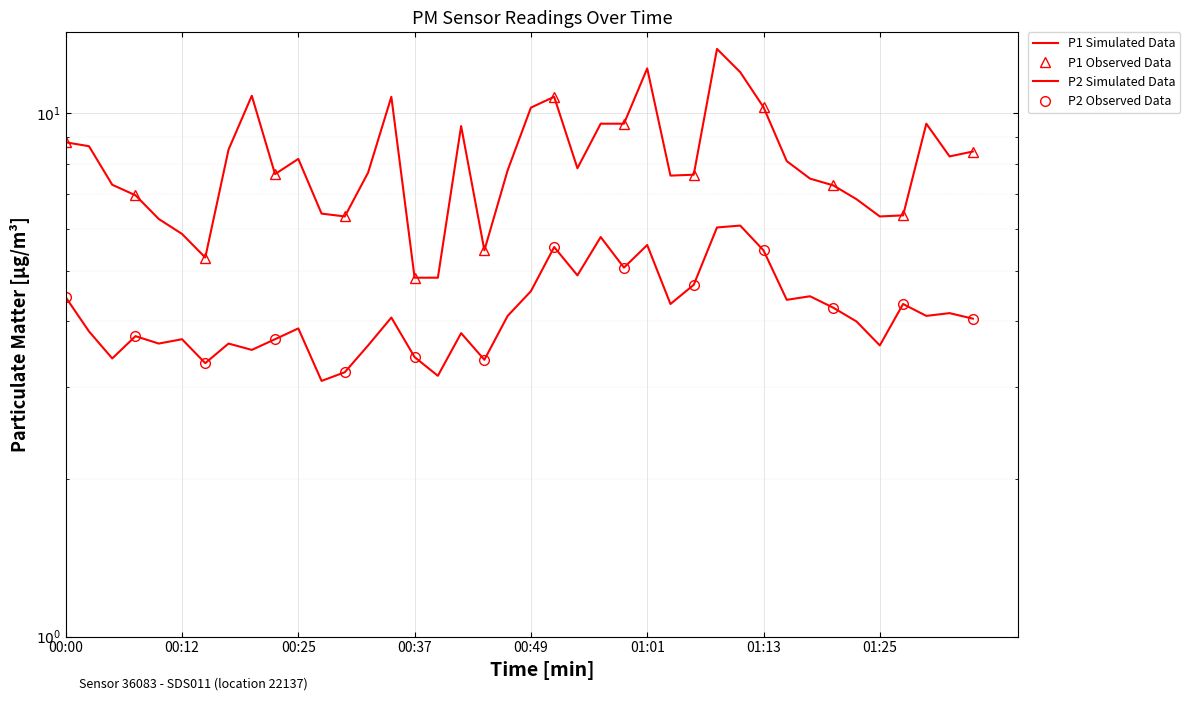

At which category is the sum across all series the highest?

01:08